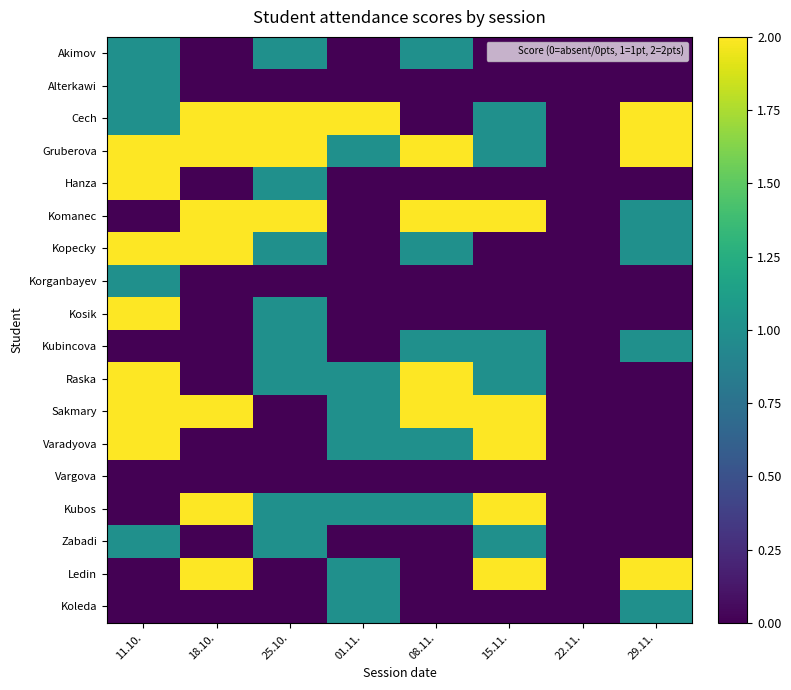

Which label corresponds to the smallest value in the chart?

18.10.